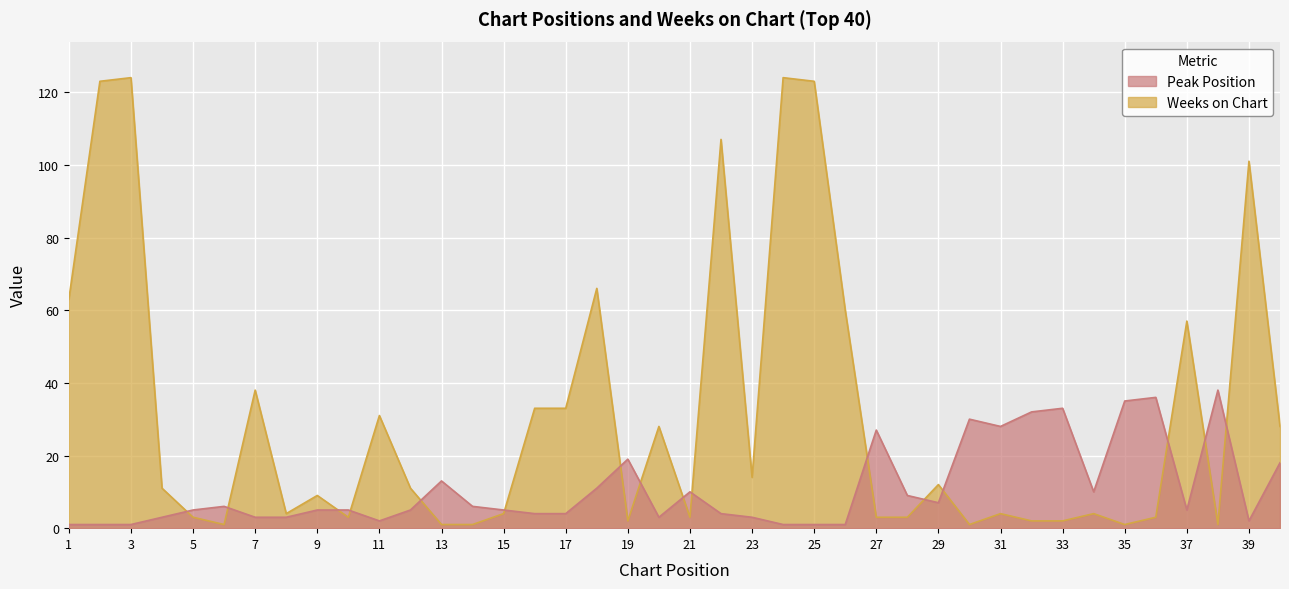

Reading left to right, transcribe all the data shown in this chart.

Peak Position: 1	1	1	3	5	6	3	3	5	5	2	5	13	6	5	4	4	11	19	3	10	4	3	1	1	1	27	9	7	30	28	32	33	10	35	36	5	38	2	18
Weeks on Chart: 63	123	124	11	3	1	38	4	9	3	31	11	1	1	4	33	33	66	2	28	3	107	14	124	123	60	3	3	12	1	4	2	2	4	1	3	57	1	101	28